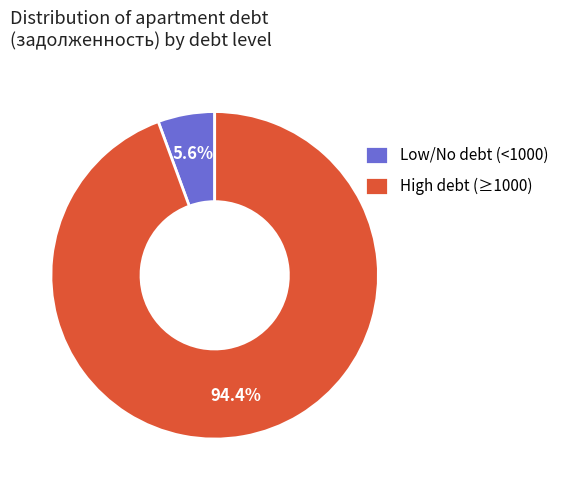

Do Low/No debt (<1000) and High debt (≥1000) together represent more than half of the pie?

Yes